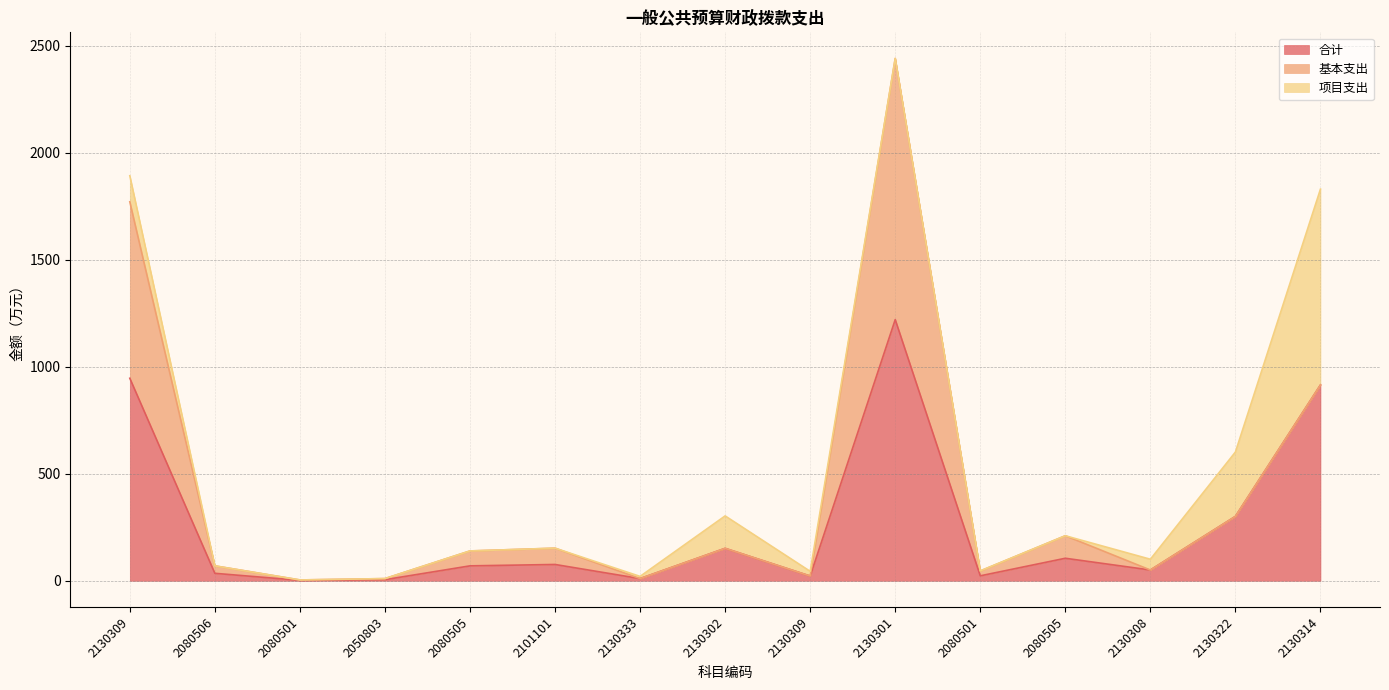

Is the value of 项目支出 at 2080505 greater than the value of 基本支出 at 2130333?

No